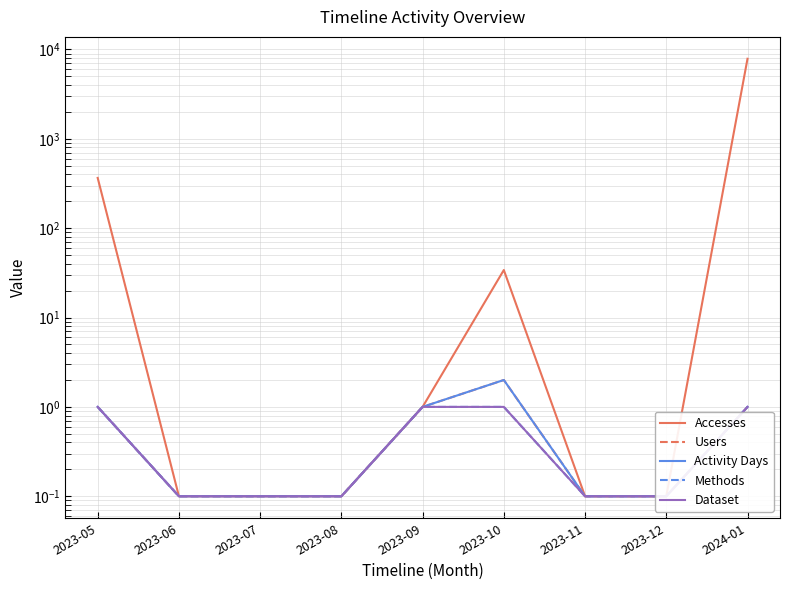

Is the value of Accesses at 2023-09 greater than the value of Methods at 2023-11?

Yes